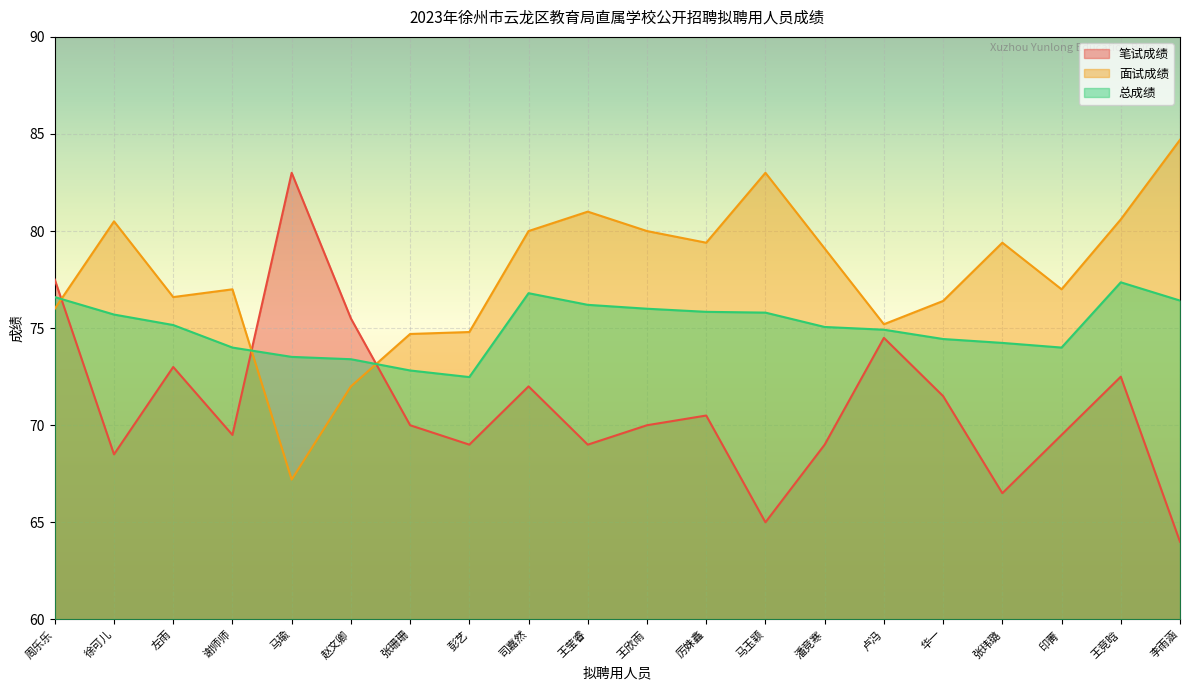

Reading left to right, what are all the values shown in this chart?

笔试成绩: 周乐乐=77.5	徐可儿=68.5	左雨=73.0	谢师师=69.5	马瑜=83.0	赵文卿=75.5	张珊珊=70.0	彭艺=69.0	司嘉然=72.0	王莹睿=69.0	王欣雨=70.0	厉姝鑫=70.5	马玉颖=65.0	潘竞寒=69.0	卢冯=74.5	华一=71.5	张玮璐=66.5	印菁=69.5	王竞晗=72.5	李雨涵=64.0
面试成绩: 周乐乐=76.0	徐可儿=80.5	左雨=76.6	谢师师=77.0	马瑜=67.2	赵文卿=72.0	张珊珊=74.7	彭艺=74.8	司嘉然=80.0	王莹睿=81.0	王欣雨=80.0	厉姝鑫=79.4	马玉颖=83.0	潘竞寒=79.1	卢冯=75.2	华一=76.4	张玮璐=79.4	印菁=77.0	王竞晗=80.6	李雨涵=84.7
总成绩: 周乐乐=76.6	徐可儿=75.7	左雨=75.2	谢师师=74.0	马瑜=73.5	赵文卿=73.4	张珊珊=72.8	彭艺=72.5	司嘉然=76.8	王莹睿=76.2	王欣雨=76.0	厉姝鑫=75.8	马玉颖=75.8	潘竞寒=75.1	卢冯=74.9	华一=74.4	张玮璐=74.2	印菁=74.0	王竞晗=77.4	李雨涵=76.4